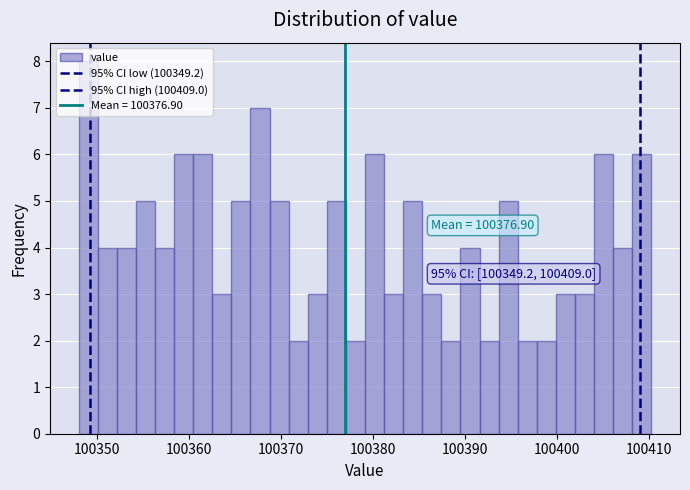

Read against the x-axis, roughly where is the centre of the tallest bar?

100349